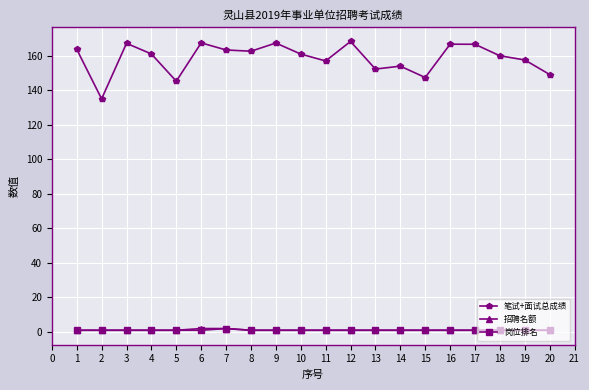

The value of 笔试+面试总成绩 at 8 is 94.1. True or false?

False